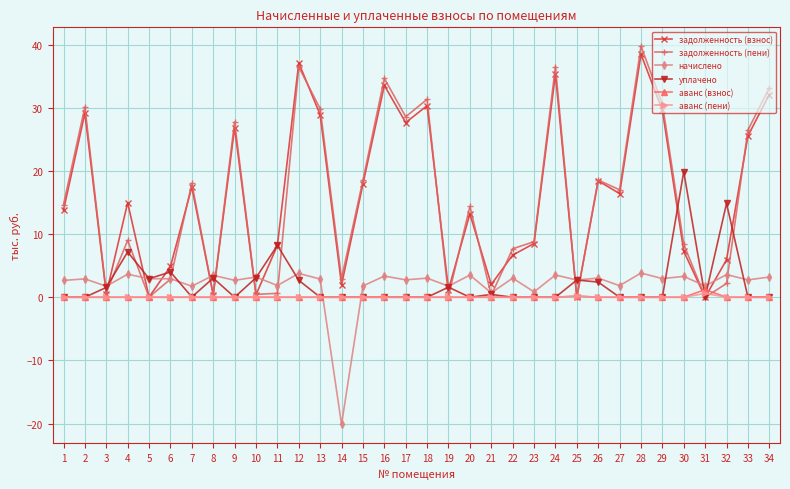

What is the sum of all аванс (взнос) values?

1.4